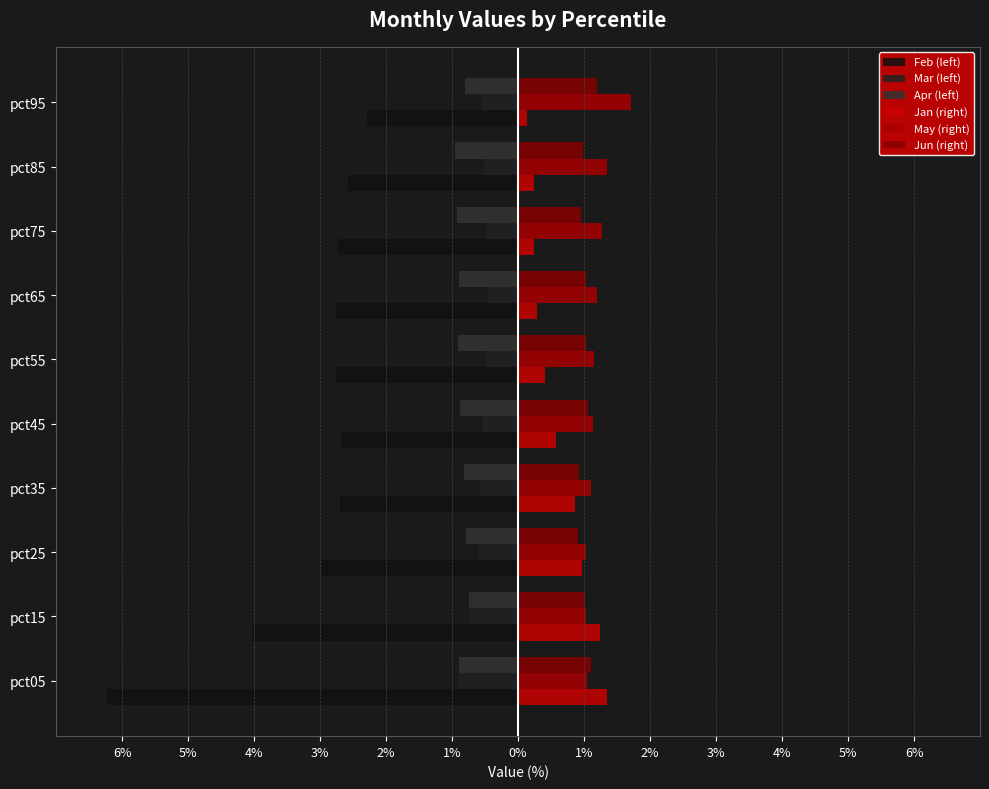

Which series has the widest spread of values?

Feb (left)